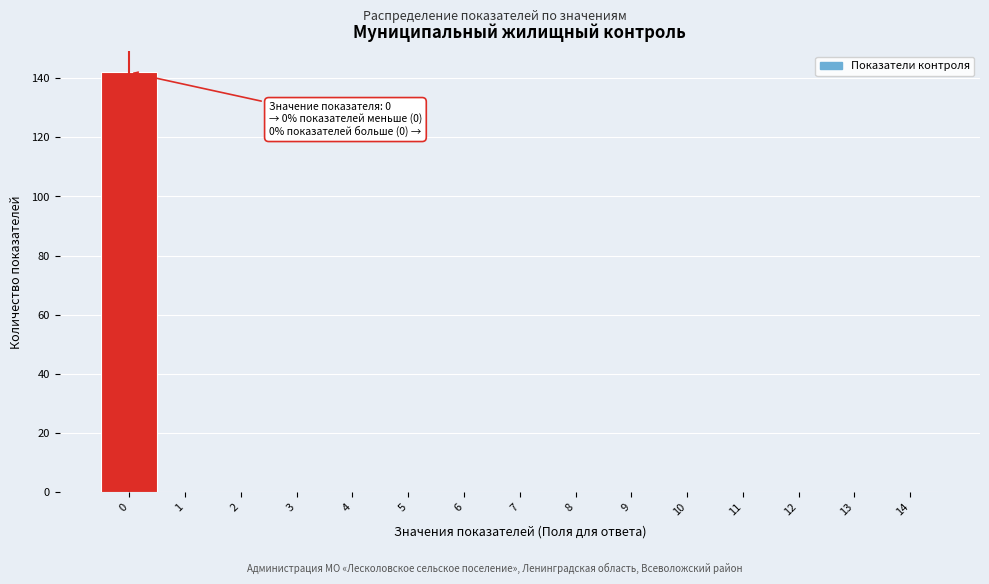

Reading left to right, transcribe all the data shown in this chart.

0=142	1=0	2=0	3=0	4=0	5=0	6=0	7=0	8=0	9=0	10=0	11=0	12=0	13=0	14=0